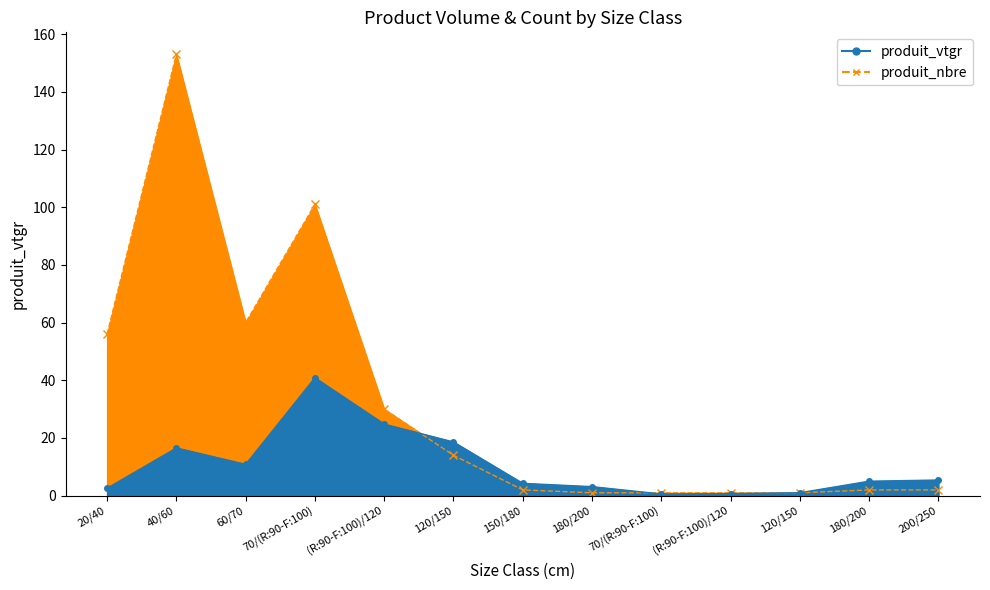

What is the label of the 10th point from the left?

(R:90-F:100)/120